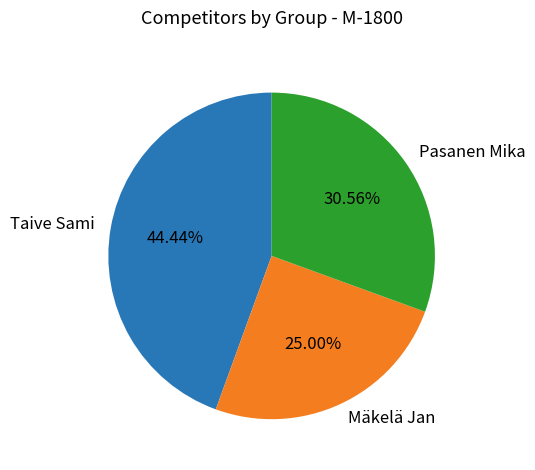

What portion of the pie excludes Pasanen Mika?

69.4%